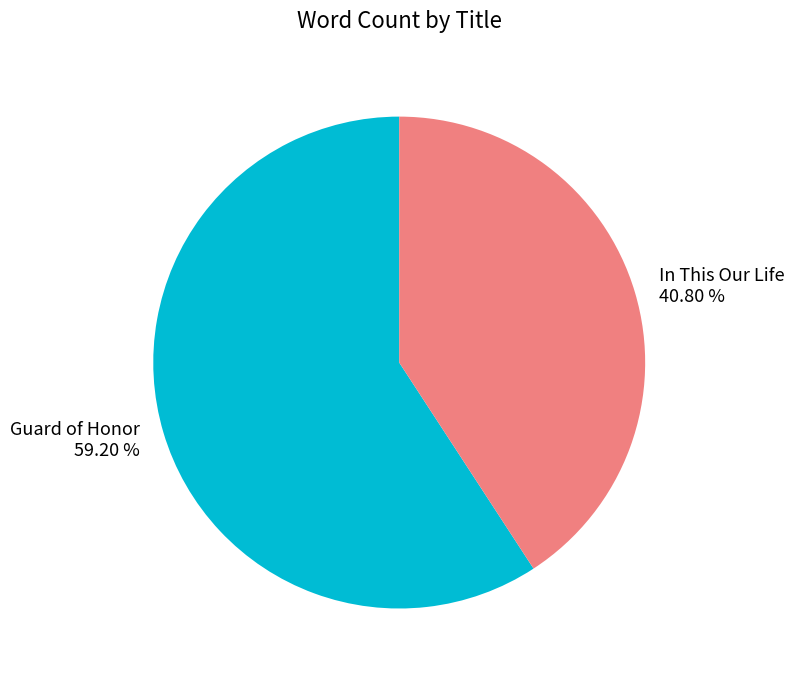

Is In This Our Life the majority of the pie?

No